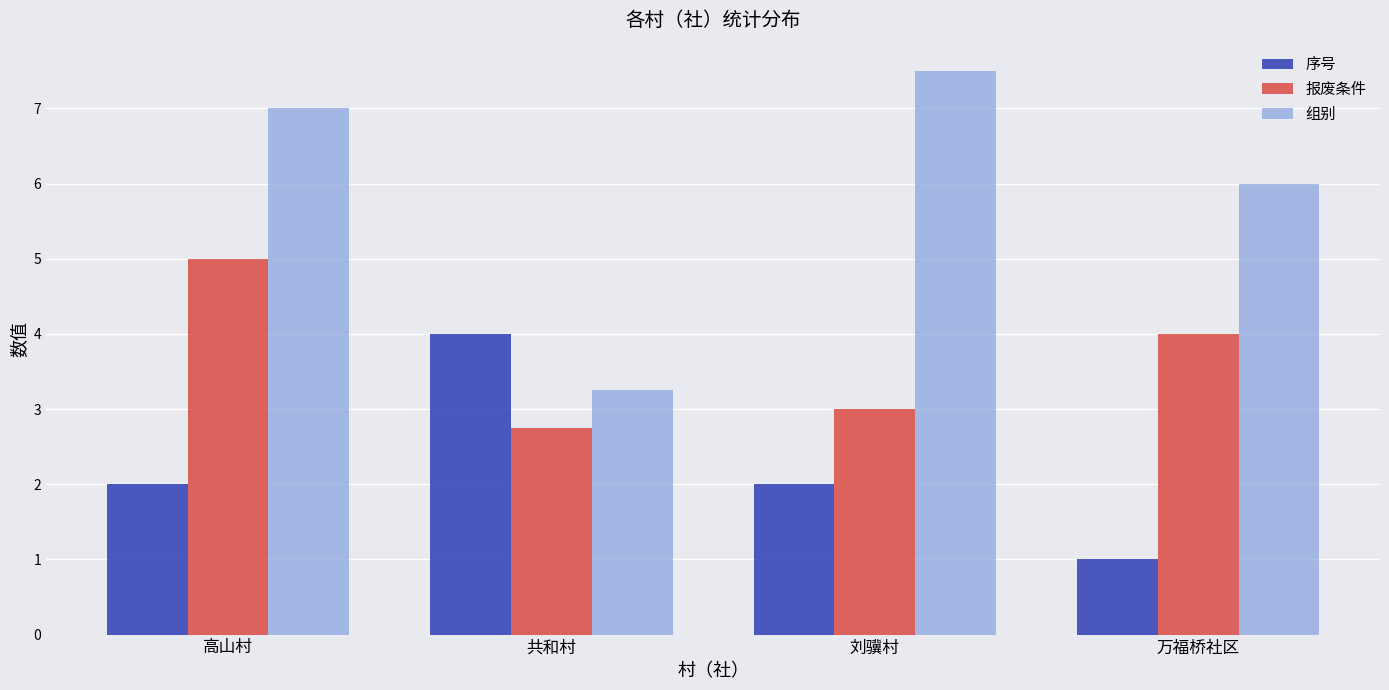

Which series has the largest total across all categories?

组别